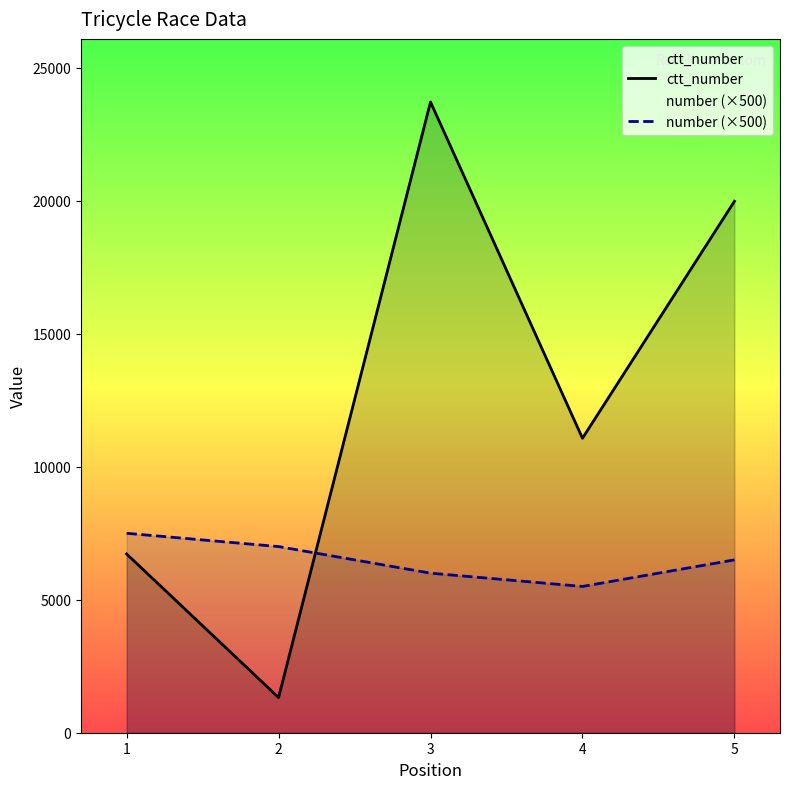

What is the value of the ctt_number point at the 2nd from the left?

1323